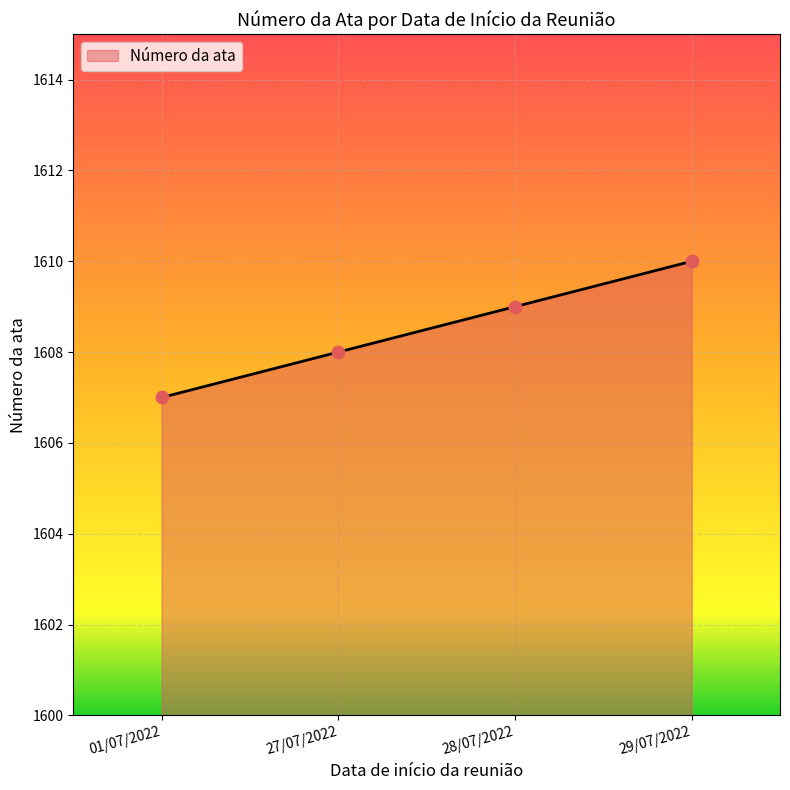

Which has a higher value, 27/07/2022 or 28/07/2022?

28/07/2022